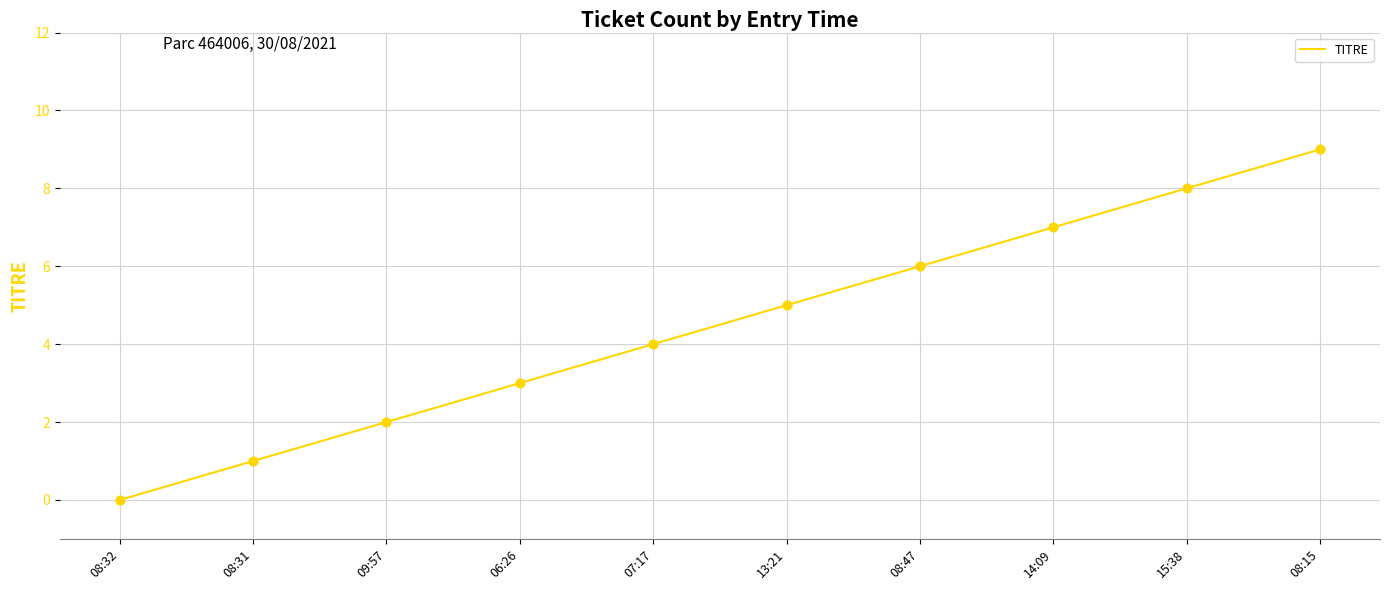

What is the change in value from 06:26 to 13:21?

+2